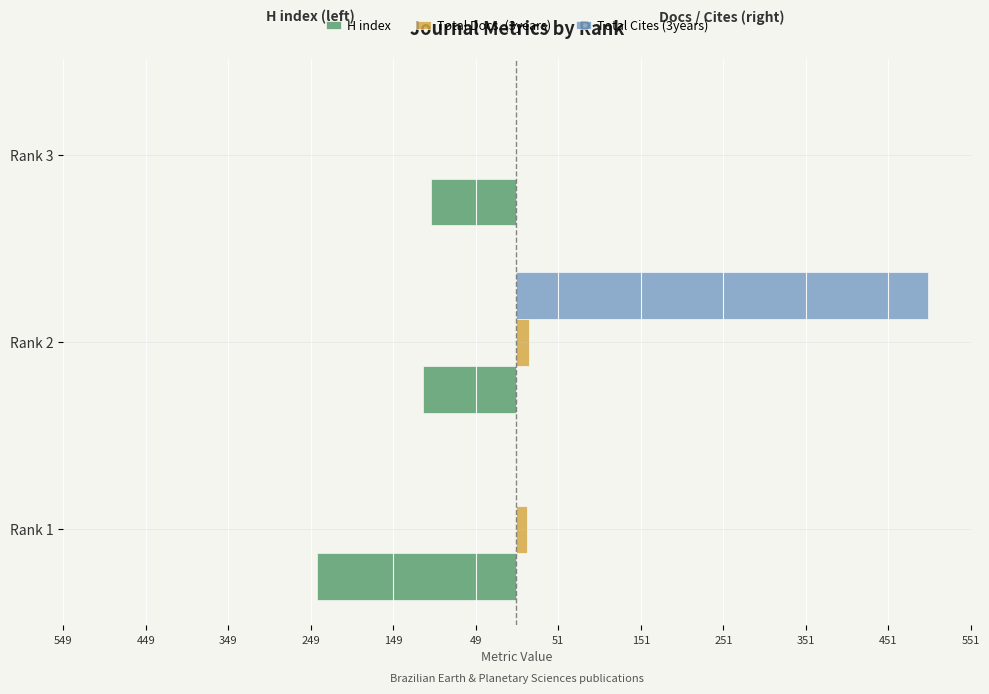

What are all the series names shown in the legend?

H index, Total Docs. (3years), Total Cites (3years)